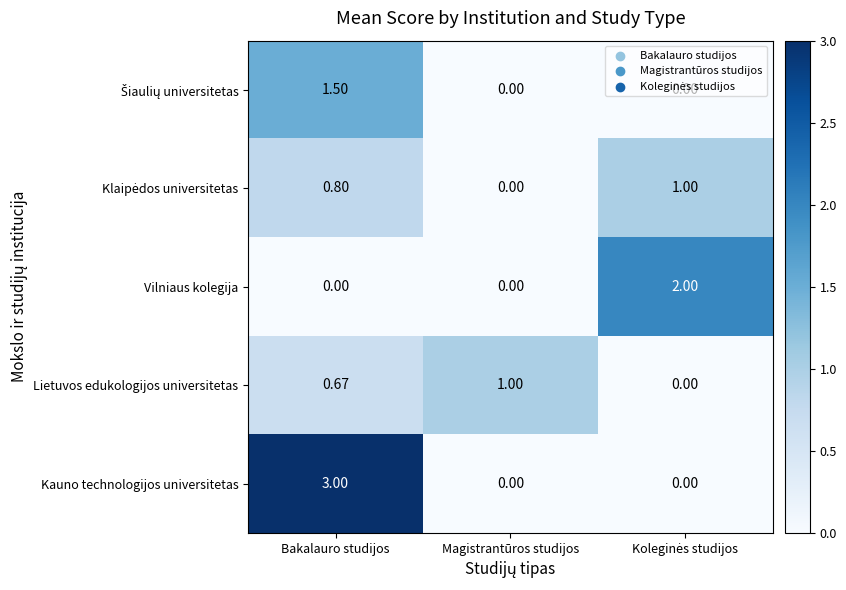

Between Bakalauro studijos and Magistrantūros studijos, which series saw the biggest shift?

Kauno technologijos universitetas